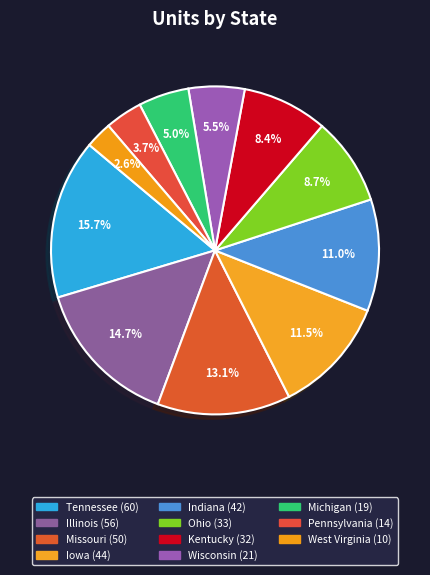

Count the number of slices in the pie.

11